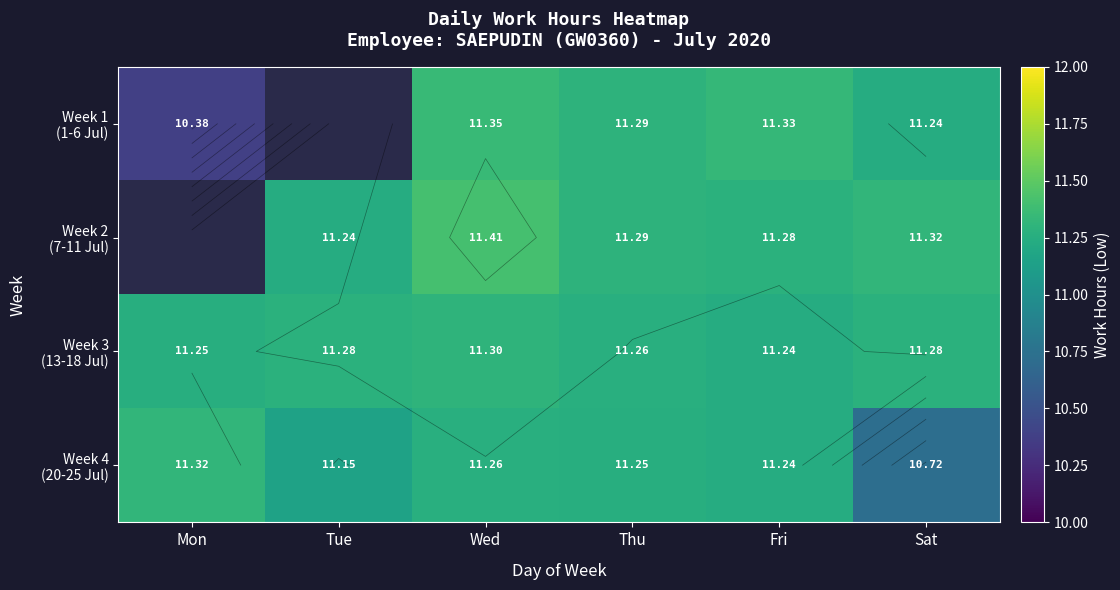

Rank the categories by Week 3 (13-18 Jul) value from lowest to highest.

Fri, Mon, Thu, Tue, Sat, Wed